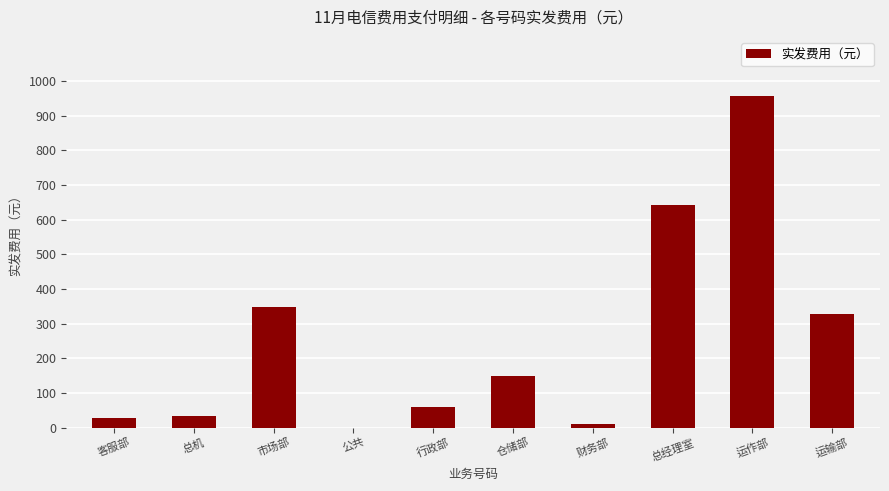

Which has a higher value, 公共 or 市场部?

市场部